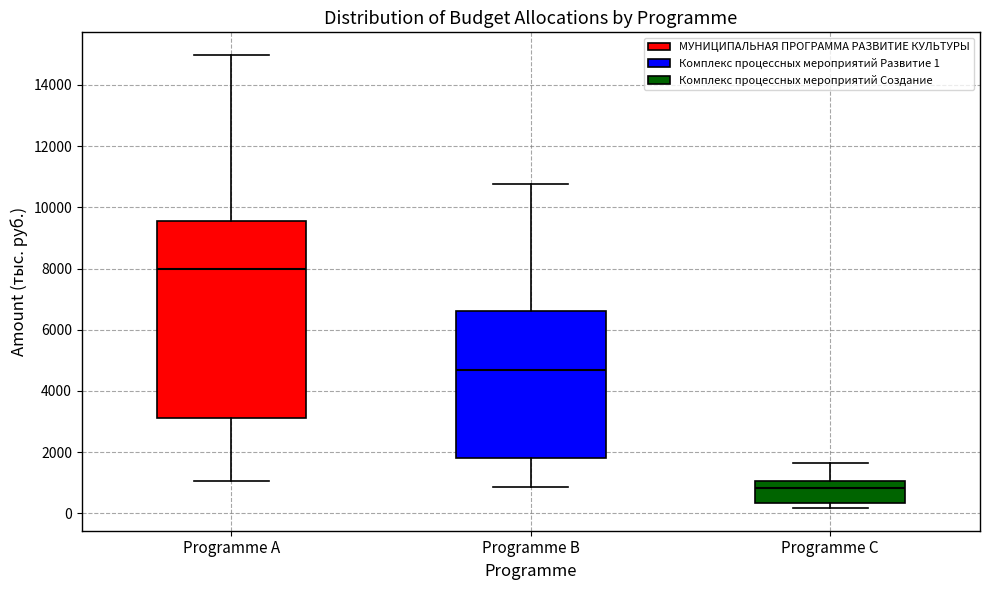

Where is the upper edge of the box for Programme C on the y-axis? The values are not printed on the chart, so give them approximately, as read against the axis.

1000